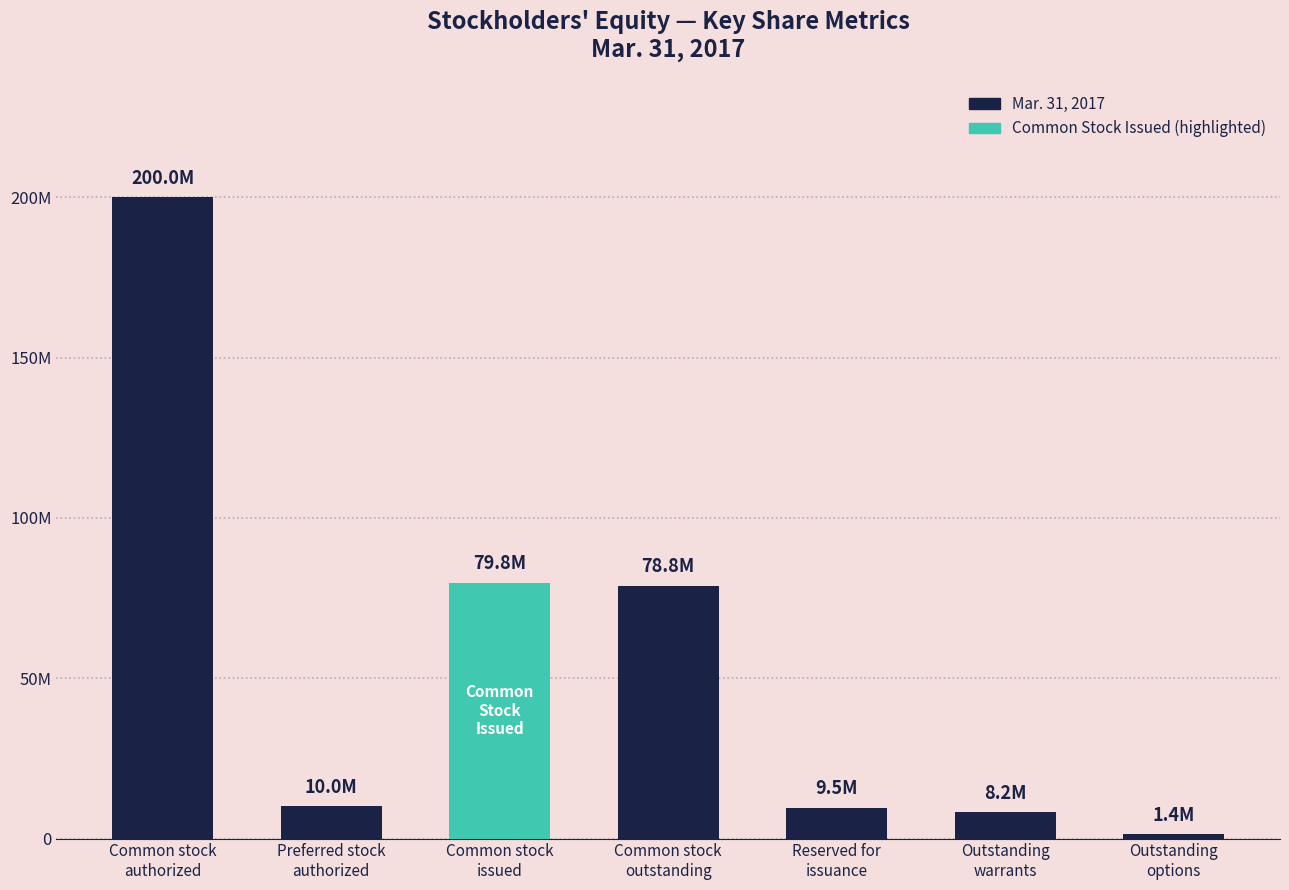

Are the bars grouped side by side (vs. stacked)?

No